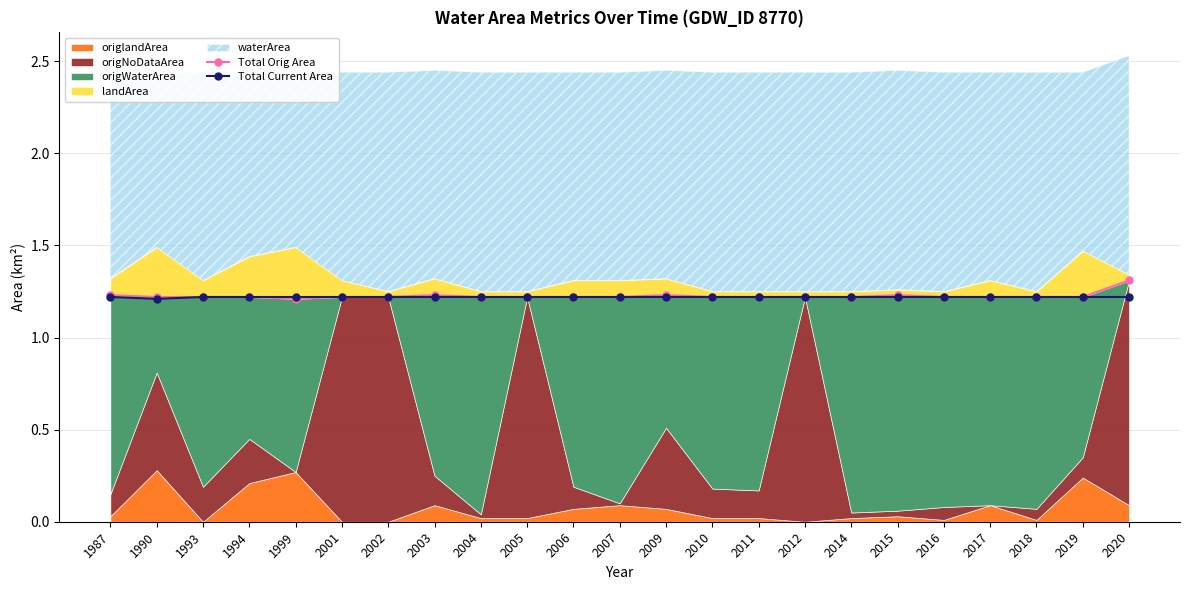

What is the average value of the Total Orig Area series?

1.2